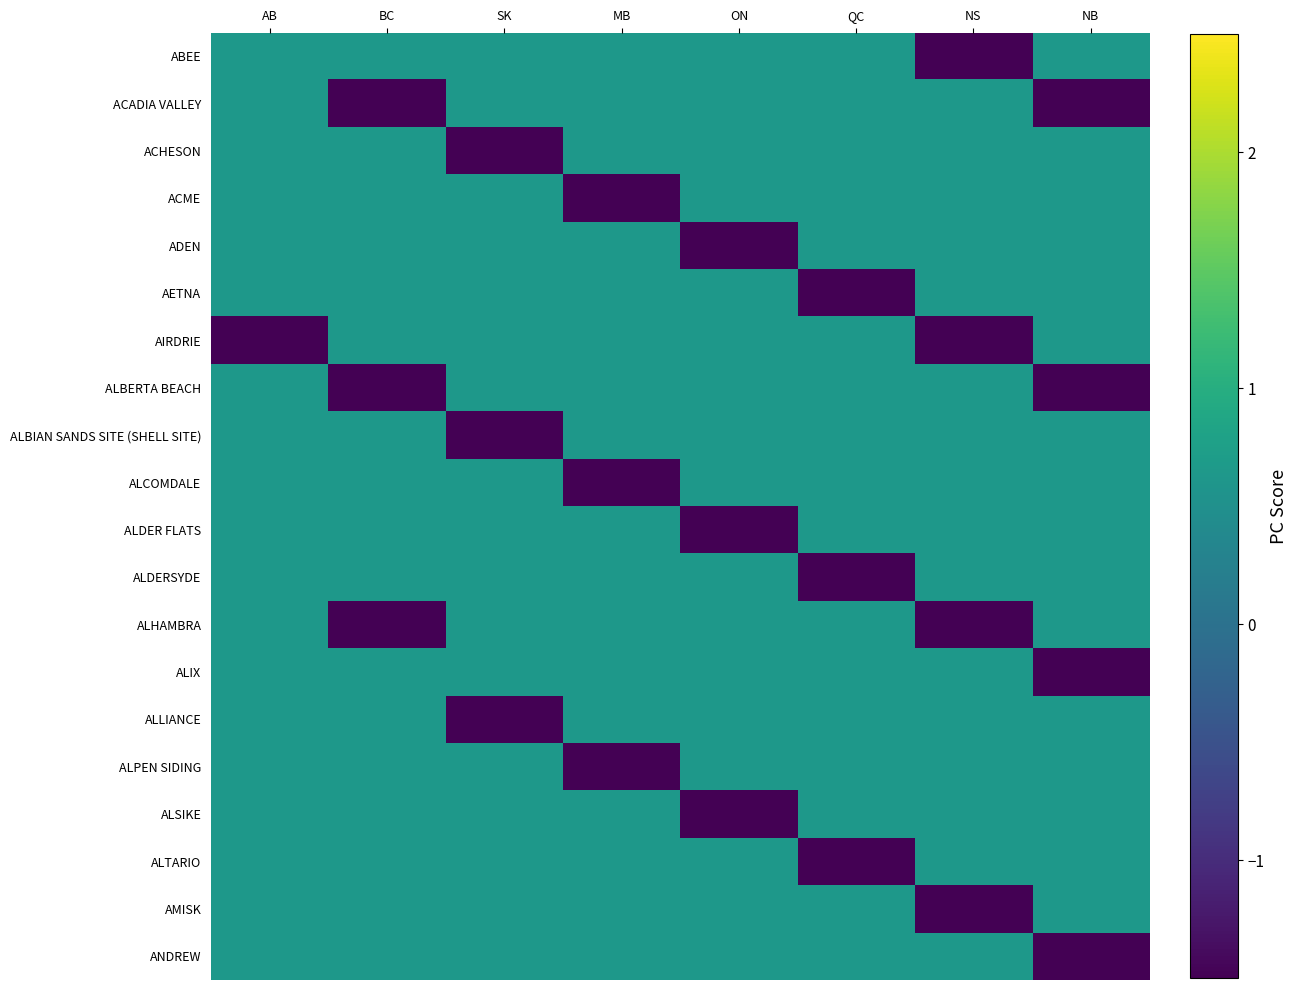

Rank the series at AB from lowest to highest value.

AIRDRIE, ABEE, ACADIA VALLEY, ACHESON, ACME, ADEN, AETNA, ALBERTA BEACH, ALBIAN SANDS SITE (SHELL SITE), ALCOMDALE, ALDER FLATS, ALDERSYDE, ALHAMBRA, ALIX, ALLIANCE, ALPEN SIDING, ALSIKE, ALTARIO, AMISK, ANDREW